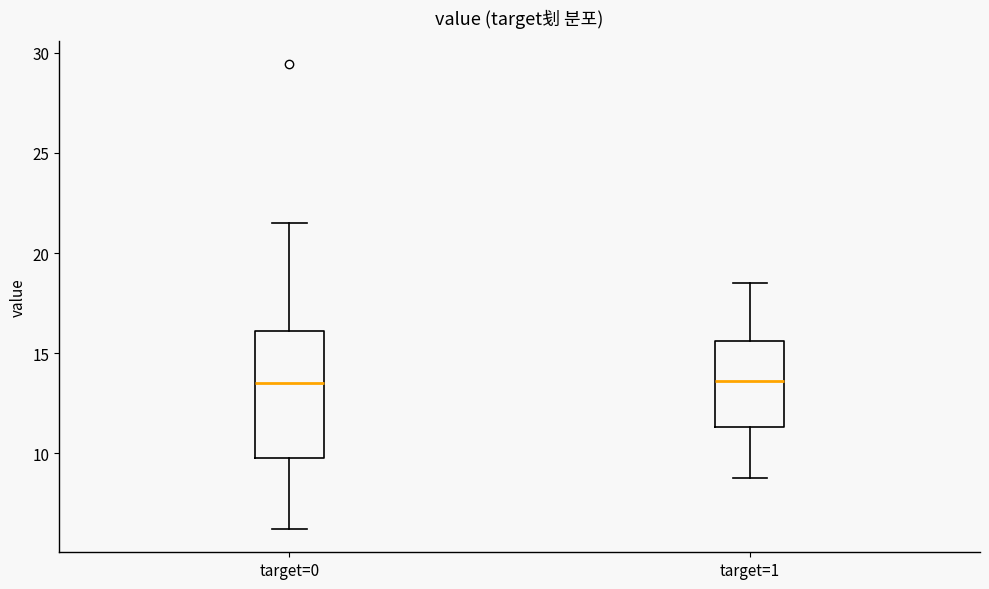

Reading left to right, transcribe this box plot: for each box, give where its median line is, the range the box spans, and where its two whiskers end, as read against the y-axis. The values are not printed on the chart, so give them approximately, as read against the axis.

target=0: median 13.5, box 10.0 to 16.0, whiskers 6.0 to 21.5
target=1: median 13.5, box 11.5 to 15.5, whiskers 9.0 to 18.5